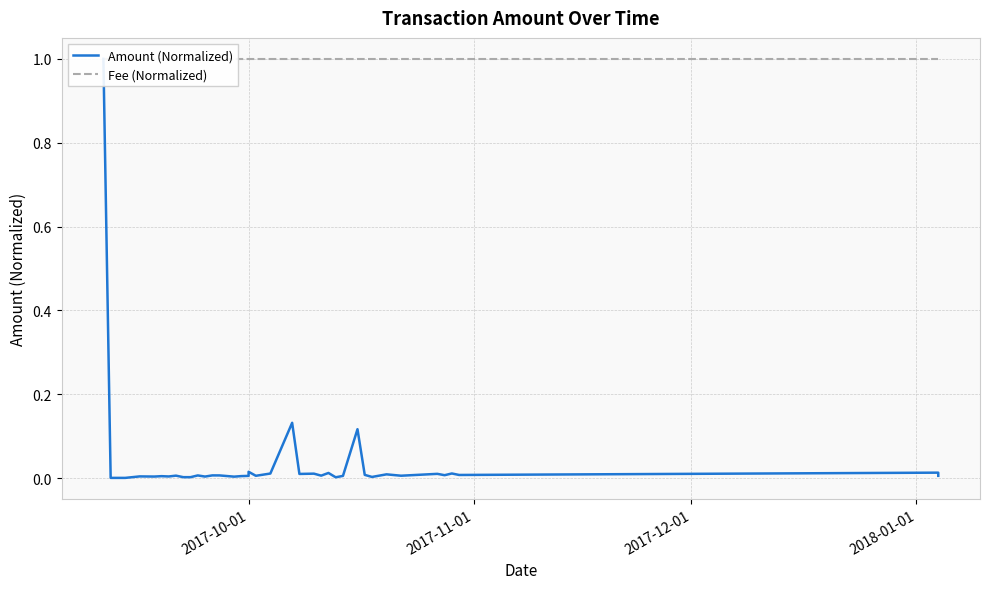

True or false: Amount (Normalized) and Fee (Normalized) intersect in this chart.

False